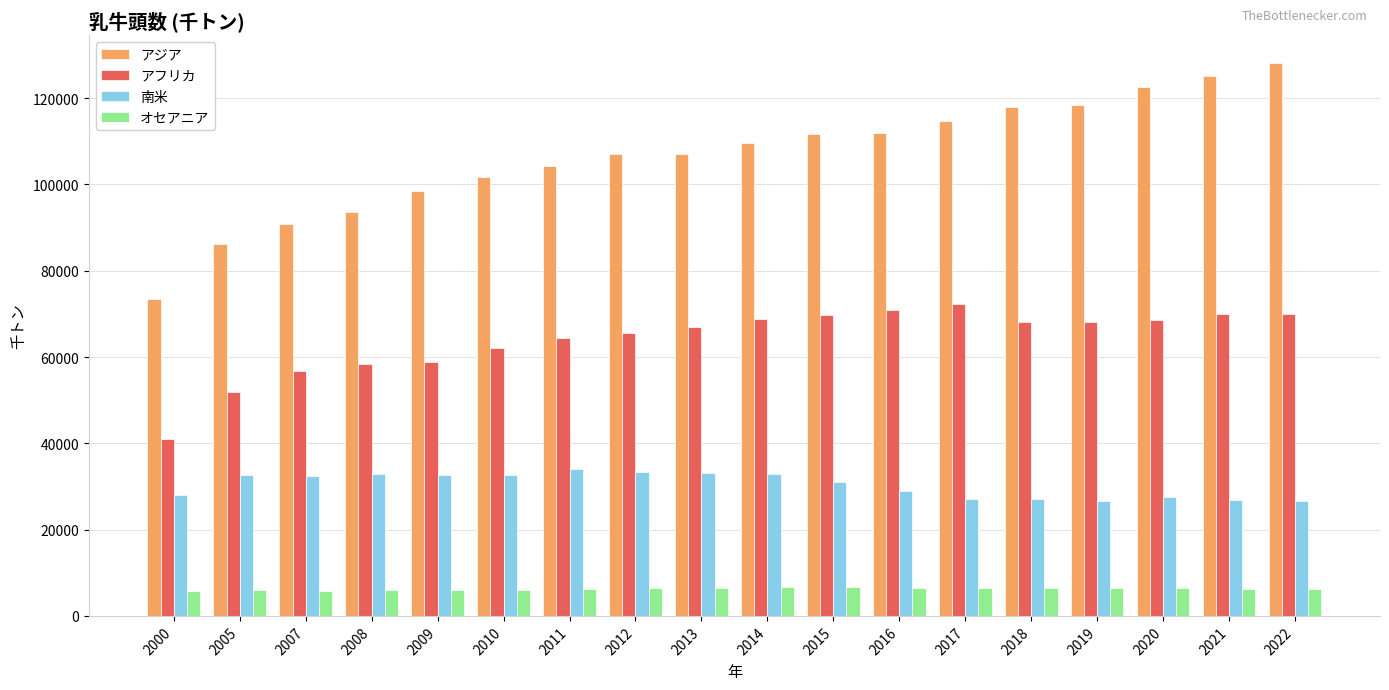

What is the difference between the highest and lowest values at 2021?

118851